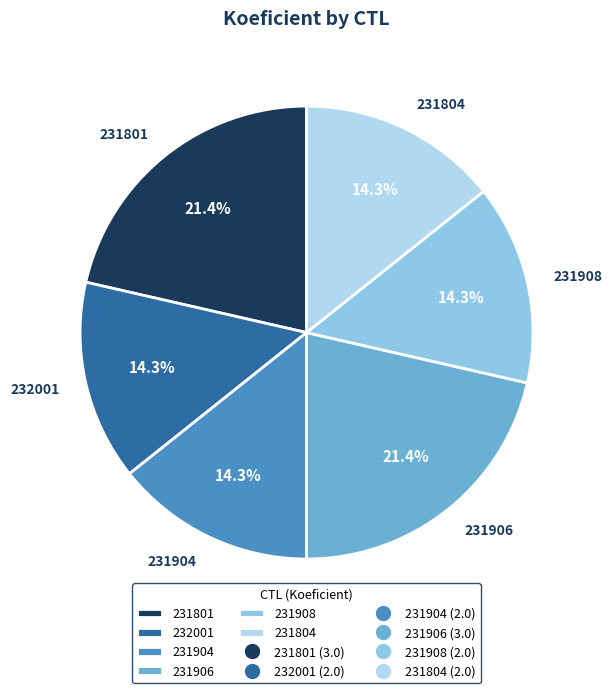

How many segments does this pie chart have?

6